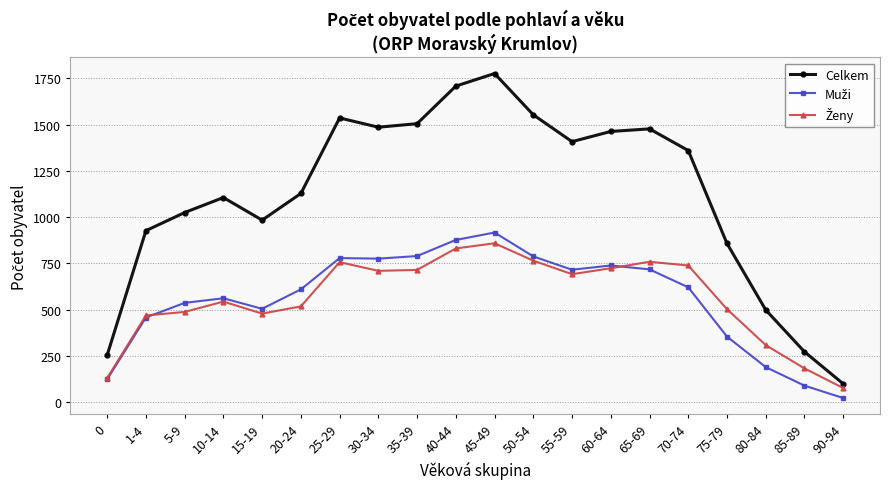

What is the label of the 6th point from the right?

65-69